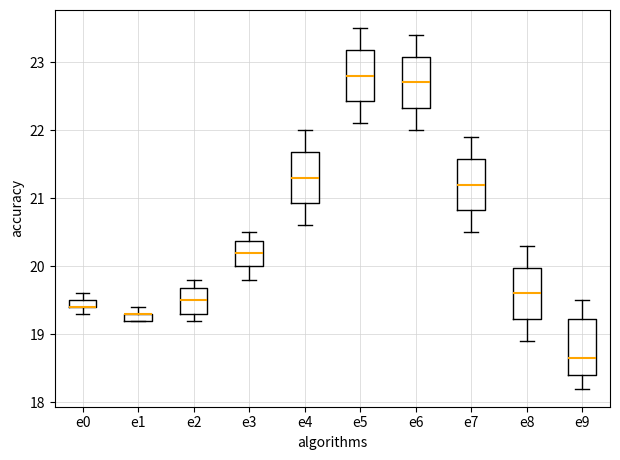

Where does the lower whisker of the box for e4 end on the y-axis? The values are not printed on the chart, so give them approximately, as read against the axis.

20.6